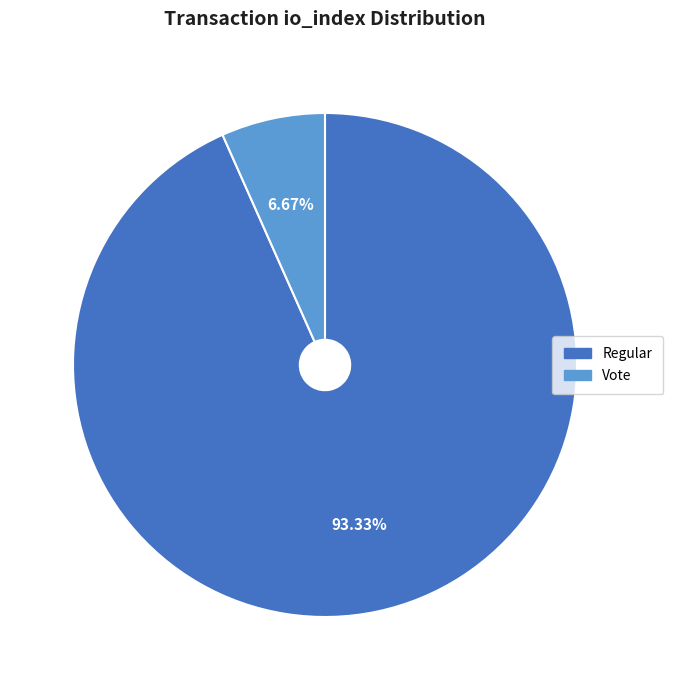

Is the sum of Regular and Vote greater than half?

Yes